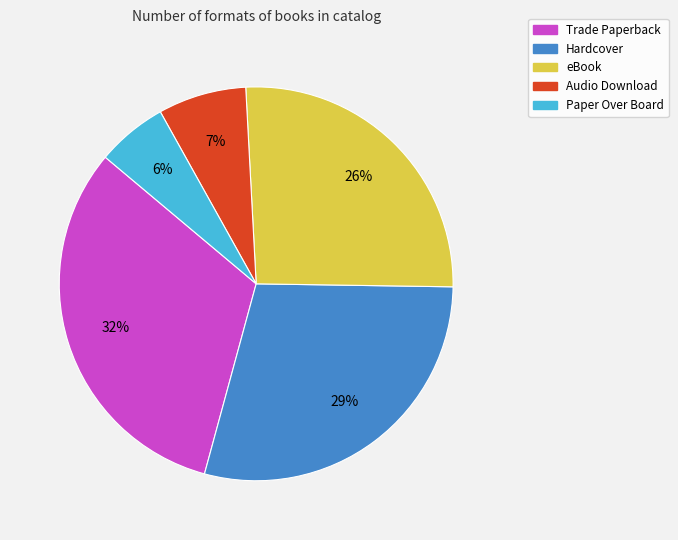

To the nearest percent, what is the average slice percentage?

20%